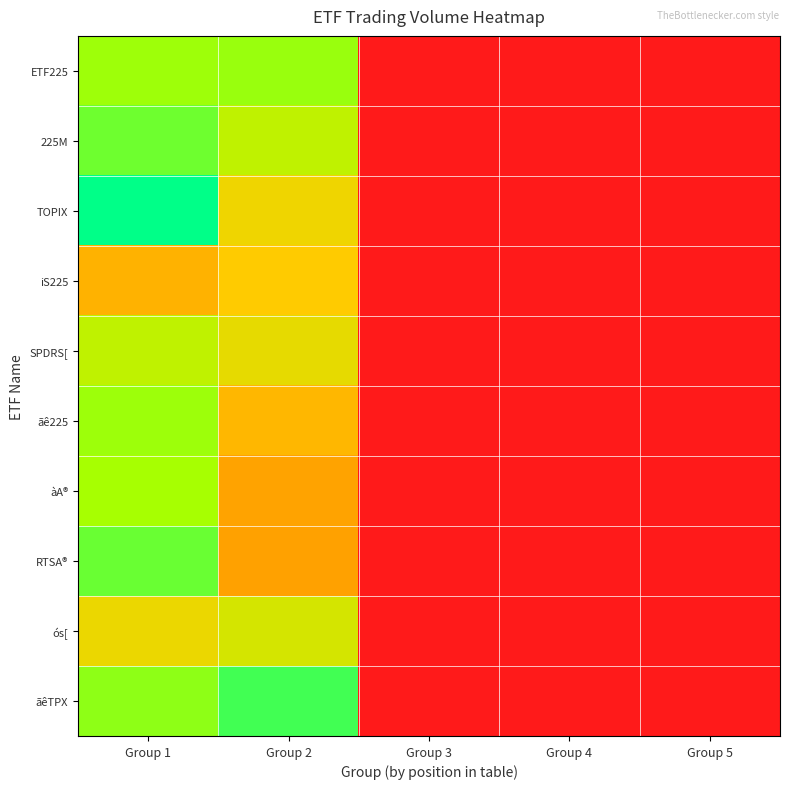

At Group 5, list the series in order from smallest to largest.

ETF225, 225M, TOPIX, iS225, SPDRS[, ãê225, àA®, RTSA®, ós[, ãêTPX